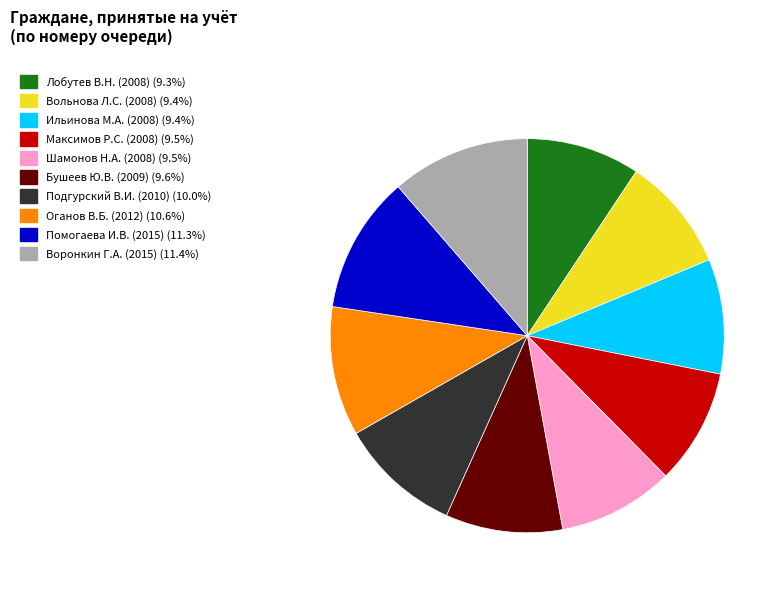

Is there a majority slice in this chart?

No